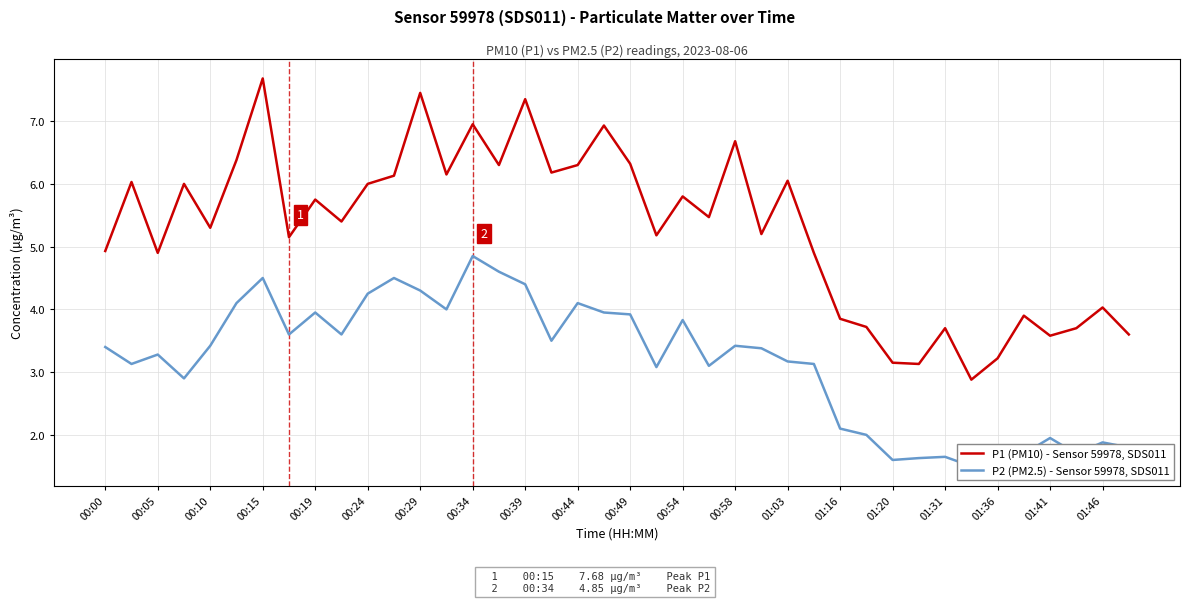

True or false: P2 (PM2.5) - Sensor 59978, SDS011 and P1 (PM10) - Sensor 59978, SDS011 intersect in this chart.

False